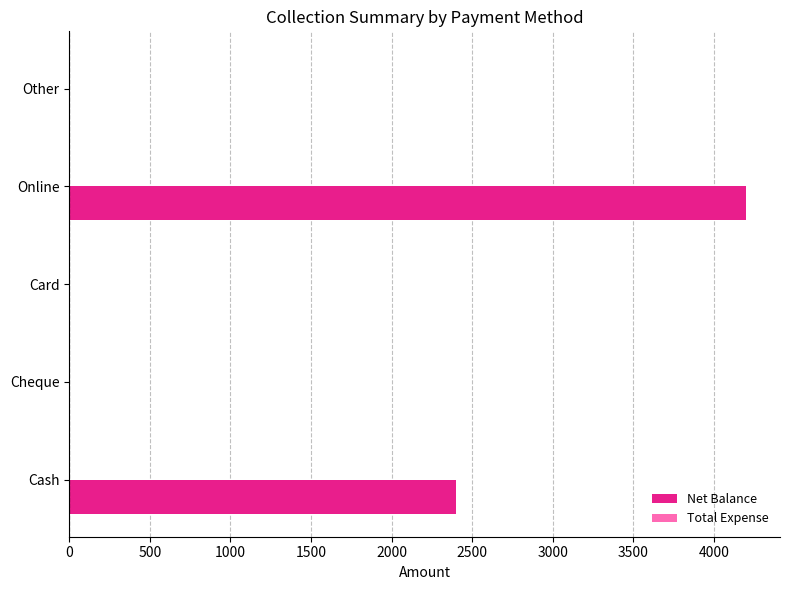

True or false: the data shows 2917 at Other.

False